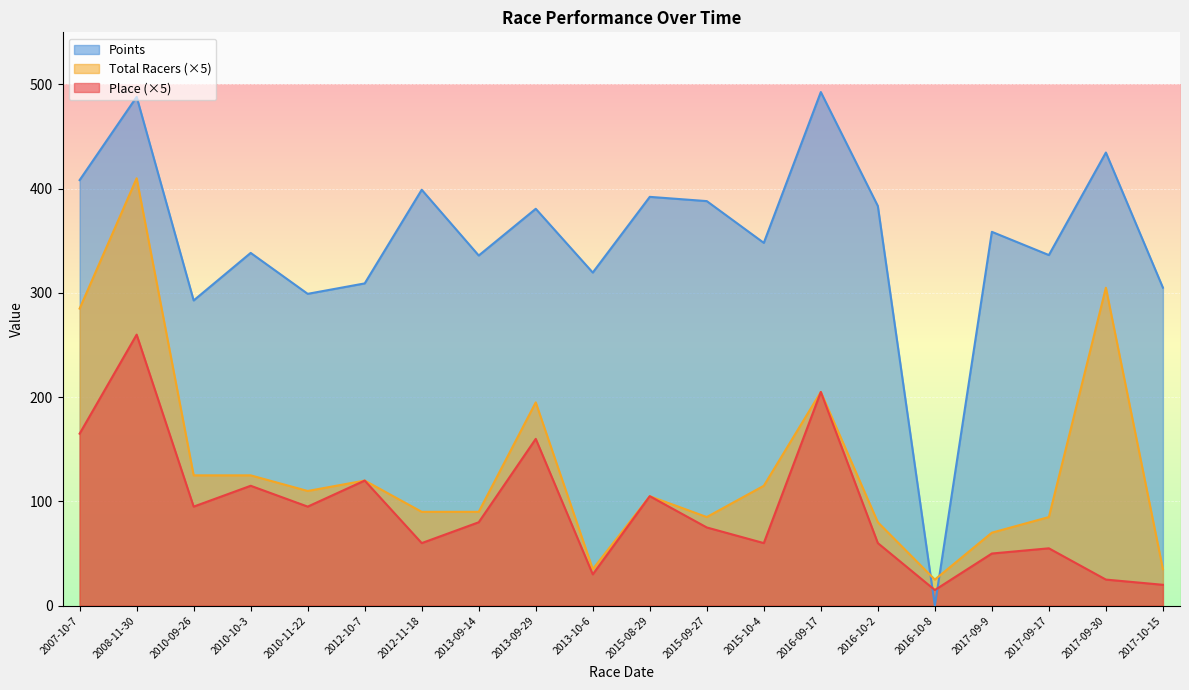

Between 2007-10-7 and 2013-09-29, which is larger?

2007-10-7